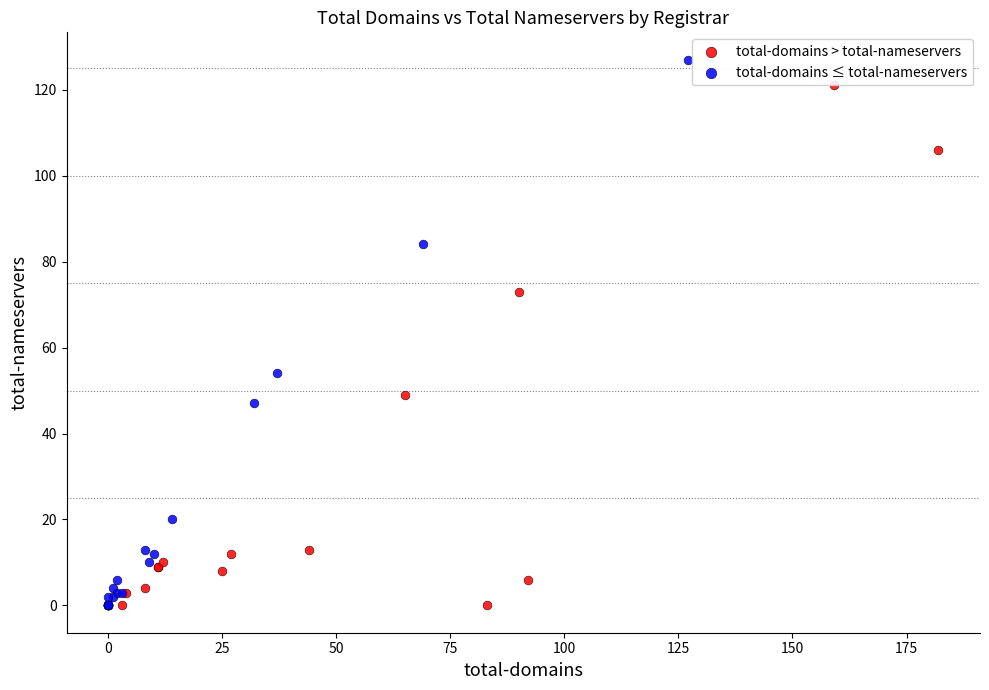

Which series contains the highest Y value?

total-domains ≤ total-nameservers